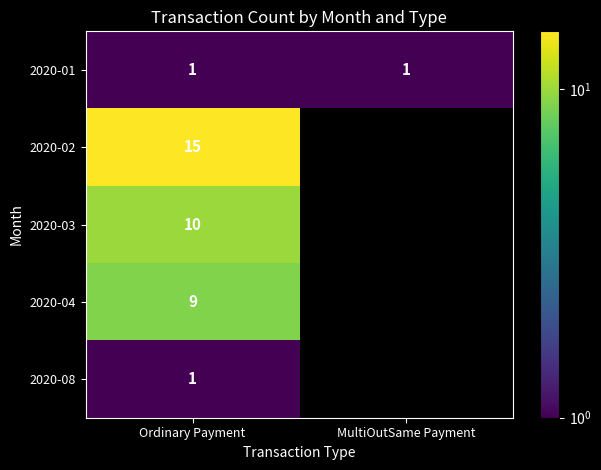

What is the difference between the highest and lowest values at Ordinary Payment?

14